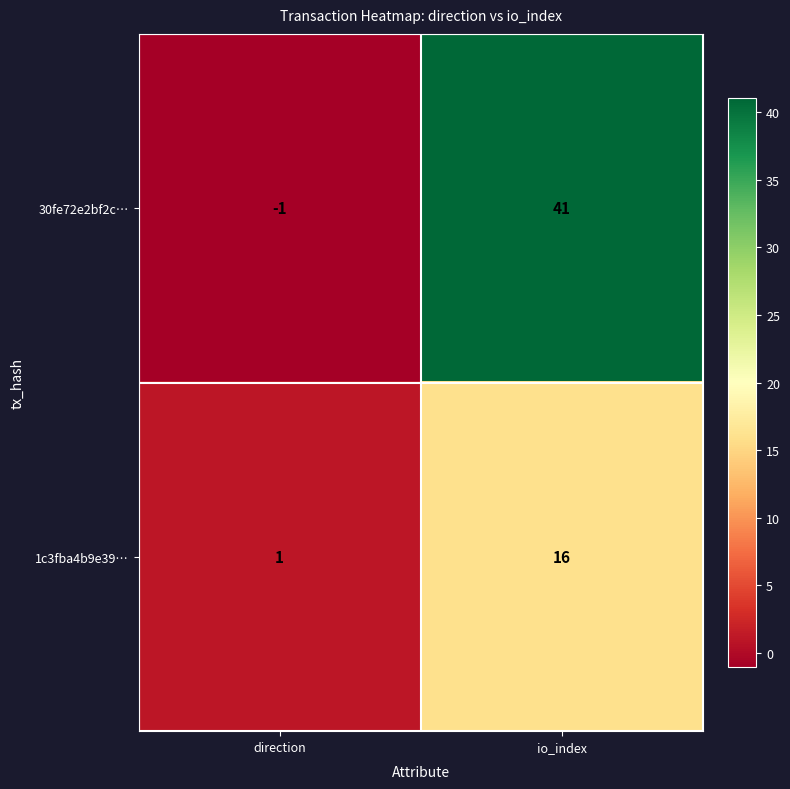

Is the value of 30fe72e2bf2c… at direction greater than the value of 1c3fba4b9e39… at io_index?

No